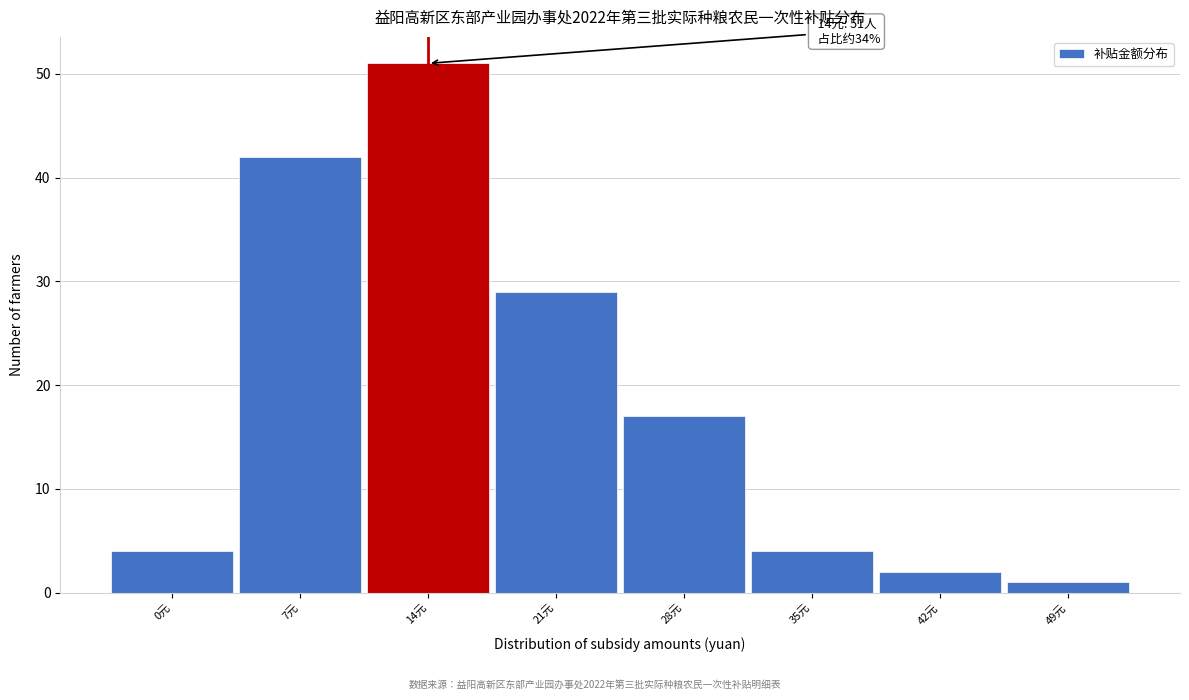

Reading right to left, what are all the values shown in this chart?

49元=1	42元=2	35元=4	28元=17	21元=29	14元=51	7元=42	0元=4